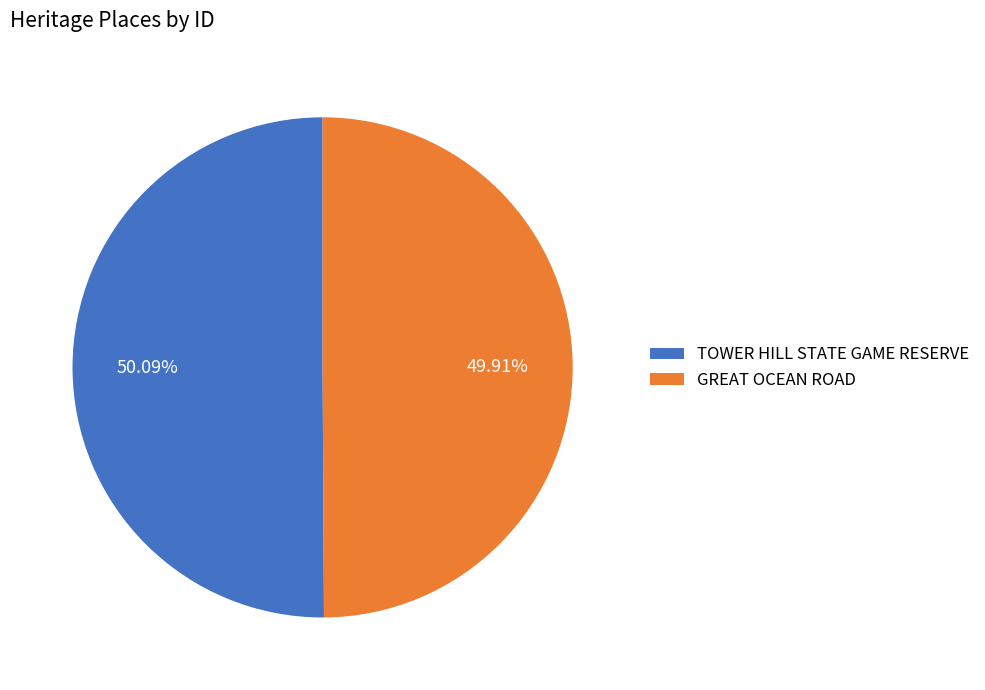

Does any single category account for the majority?

Yes